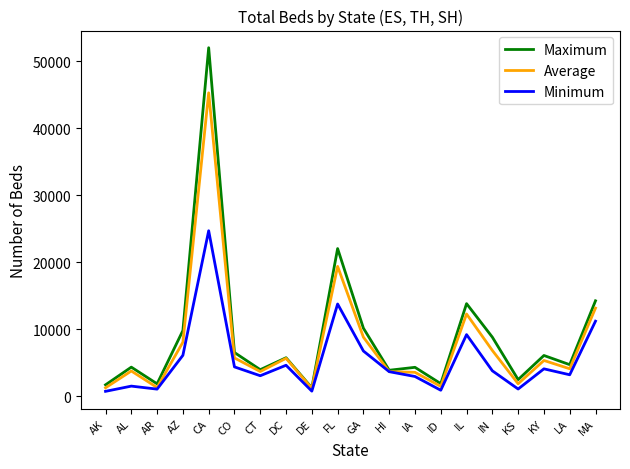

Which series changed the most between AL and MA?

Maximum